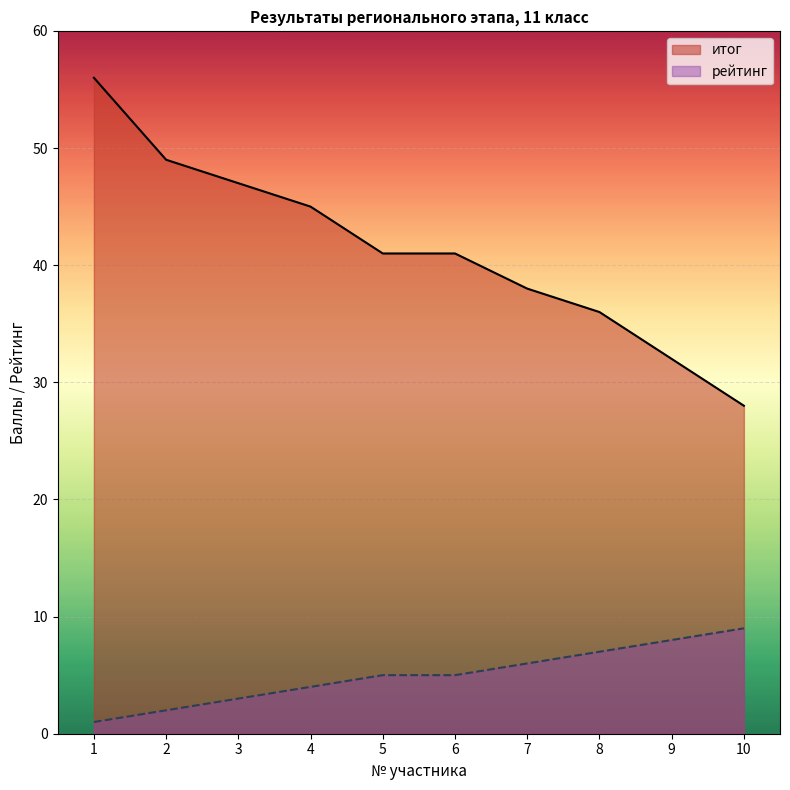

How many data points does each series have?

10